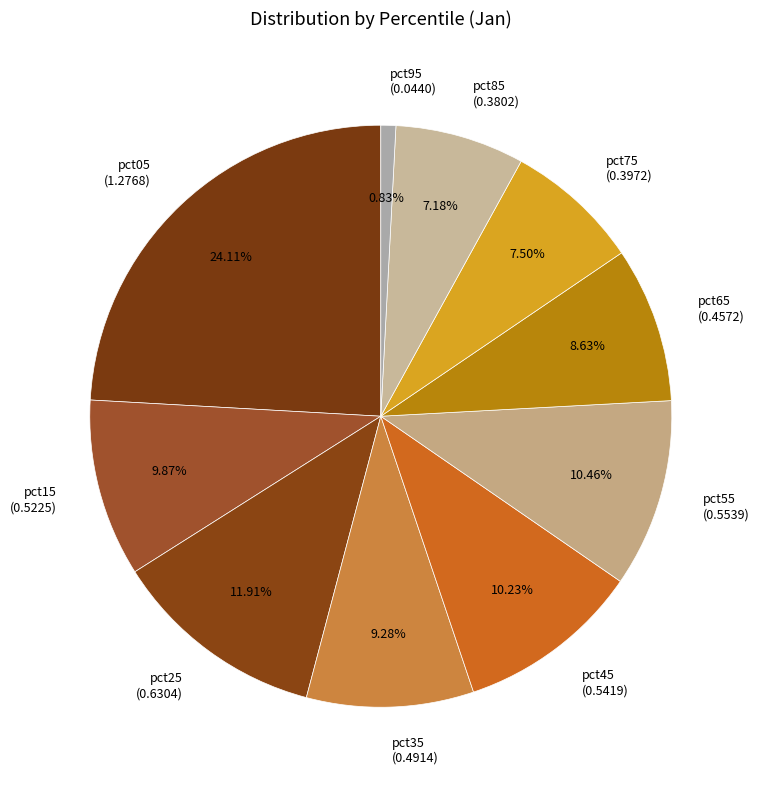

Is it true that pct55 is 17% of the pie?

False